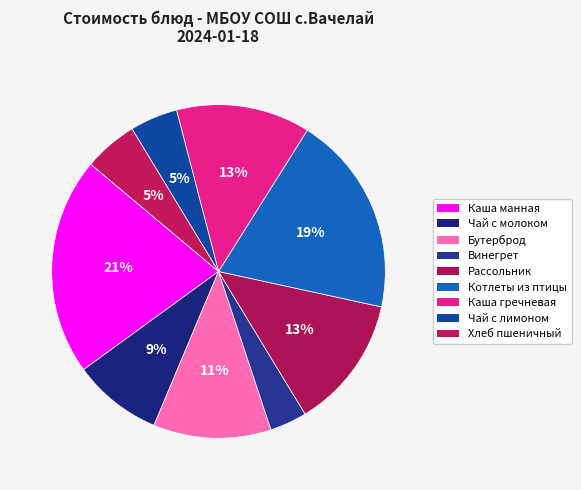

Which slice is the smallest?

Винегрет овощной